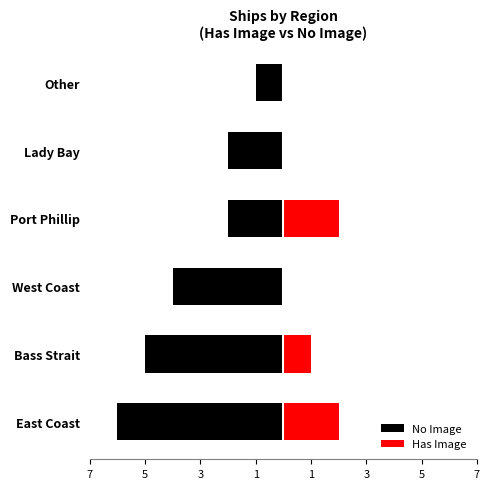

How many values in the Has Image series are below 1?

3